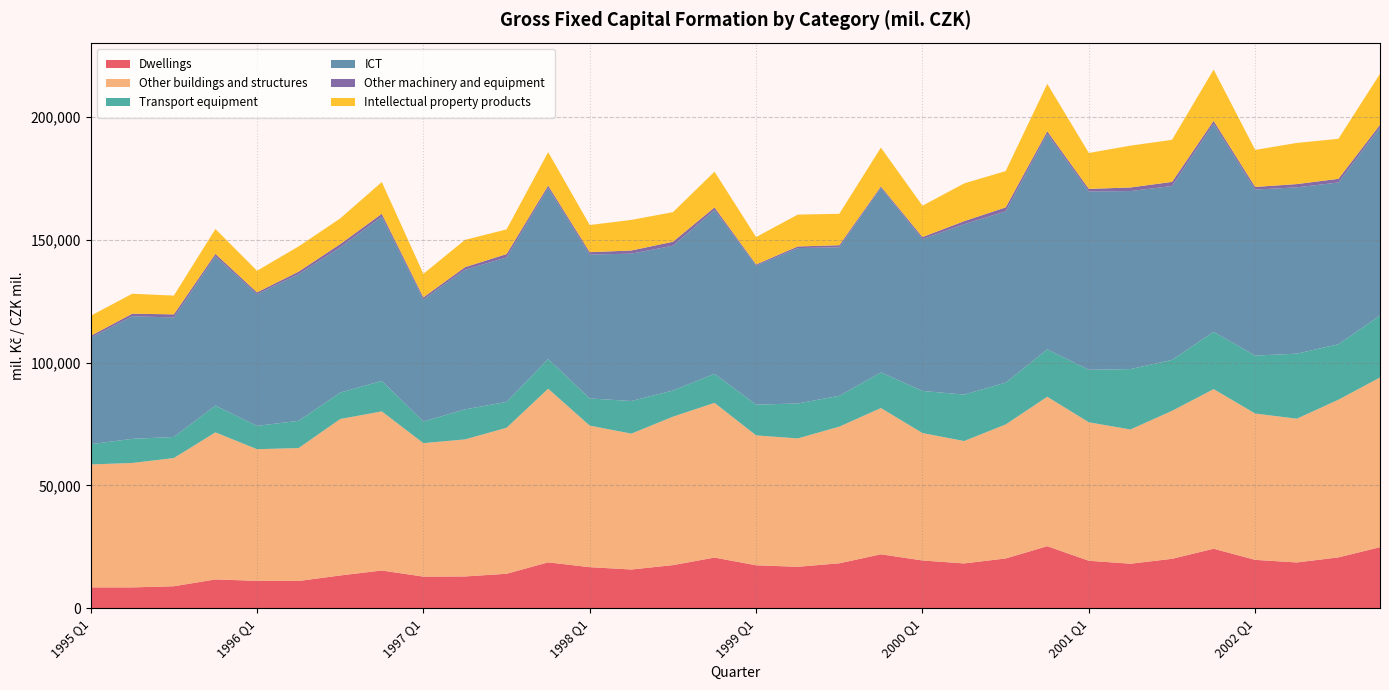

Reading left to right, transcribe all the data shown in this chart.

Dwellings: 1995 Q1=8507	1995 Q2=8504	1995 Q3=8970	1995 Q4=11745	1996 Q1=11172	1996 Q2=11115	1996 Q3=13359	1996 Q4=15379	1997 Q1=12891	1997 Q2=12951	1997 Q3=14051	1997 Q4=18692	1998 Q1=16736	1998 Q2=15784	1998 Q3=17565	1998 Q4=20644	1999 Q1=17497	1999 Q2=16885	1999 Q3=18310	1999 Q4=21970	2000 Q1=19462	2000 Q2=18255	2000 Q3=20277	2000 Q4=25271	2001 Q1=19342	2001 Q2=18141	2001 Q3=20132	2001 Q4=24234	2002 Q1=19708	2002 Q2=18662	2002 Q3=20712	2002 Q4=24867
Other buildings and structures: 1995 Q1=50015	1995 Q2=50628	1995 Q3=52160	1995 Q4=59838	1996 Q1=53555	1996 Q2=54085	1996 Q3=63646	1996 Q4=64739	1997 Q1=54308	1997 Q2=55762	1997 Q3=59398	1997 Q4=70651	1998 Q1=57587	1998 Q2=55280	1998 Q3=60401	1998 Q4=62950	1999 Q1=52852	1999 Q2=52231	1999 Q3=55590	1999 Q4=59512	2000 Q1=51841	2000 Q2=49793	2000 Q3=54526	2000 Q4=60801	2001 Q1=56331	2001 Q2=54616	2001 Q3=60208	2001 Q4=64934	2002 Q1=59535	2002 Q2=58475	2002 Q3=64154	2002 Q4=69040
Transport equipment: 1995 Q1=8251	1995 Q2=9811	1995 Q3=8570	1995 Q4=10874	1996 Q1=9499	1996 Q2=11085	1996 Q3=10761	1996 Q4=12389	1997 Q1=8804	1997 Q2=12223	1997 Q3=10519	1997 Q4=12082	1998 Q1=11054	1998 Q2=13275	1998 Q3=10650	1998 Q4=11794	1999 Q1=12532	1999 Q2=14209	1999 Q3=12559	1999 Q4=14493	2000 Q1=17140	2000 Q2=18911	2000 Q3=17017	2000 Q4=19261	2001 Q1=21377	2001 Q2=24570	2001 Q3=20727	2001 Q4=23297	2002 Q1=23578	2002 Q2=26471	2002 Q3=22572	2002 Q4=25200
ICT: 1995 Q1=43286	1995 Q2=49897	1995 Q3=48613	1995 Q4=60742	1996 Q1=53557	1996 Q2=59681	1996 Q3=59100	1996 Q4=66875	1997 Q1=49690	1997 Q2=56809	1997 Q3=58802	1997 Q4=69610	1998 Q1=58539	1998 Q2=59954	1998 Q3=58899	1998 Q4=66712	1999 Q1=56543	1999 Q2=63239	1999 Q3=60428	1999 Q4=75108	2000 Q1=61773	2000 Q2=69308	2000 Q3=69690	2000 Q4=87685	2001 Q1=72543	2001 Q2=72434	2001 Q3=70758	2001 Q4=84702	2002 Q1=67550	2002 Q2=67664	2002 Q3=65809	2002 Q4=76562
Other machinery and equipment: 1995 Q1=787	1995 Q2=1027	1995 Q3=1276	1995 Q4=1006	1996 Q1=758	1996 Q2=1023	1996 Q3=1314	1996 Q4=1141	1997 Q1=837	1997 Q2=1048	1997 Q3=1350	1997 Q4=975	1998 Q1=972	1998 Q2=1286	1998 Q3=1626	1998 Q4=1008	1999 Q1=485	1999 Q2=653	1999 Q3=842	1999 Q4=562	2000 Q1=837	2000 Q2=1241	2000 Q3=1607	2000 Q4=1078	2001 Q1=1050	2001 Q2=1459	2001 Q3=1670	2001 Q4=1176	2002 Q1=1068	2002 Q2=1328	2002 Q3=1494	2002 Q4=1053
Intellectual property products: 1995 Q1=8163	1995 Q2=8124	1995 Q3=7637	1995 Q4=10119	1996 Q1=8791	1996 Q2=10247	1996 Q3=10439	1996 Q4=12908	1997 Q1=9562	1997 Q2=11112	1997 Q3=10046	1997 Q4=13601	1998 Q1=11055	1998 Q2=12445	1998 Q3=12033	1998 Q4=14536	1999 Q1=11147	1999 Q2=12957	1999 Q3=12783	1999 Q4=15801	2000 Q1=12746	2000 Q2=15355	2000 Q3=14782	2000 Q4=19278	2001 Q1=14614	2001 Q2=17018	2001 Q3=17114	2001 Q4=20854	2002 Q1=15063	2002 Q2=16744	2002 Q3=16276	2002 Q4=20741